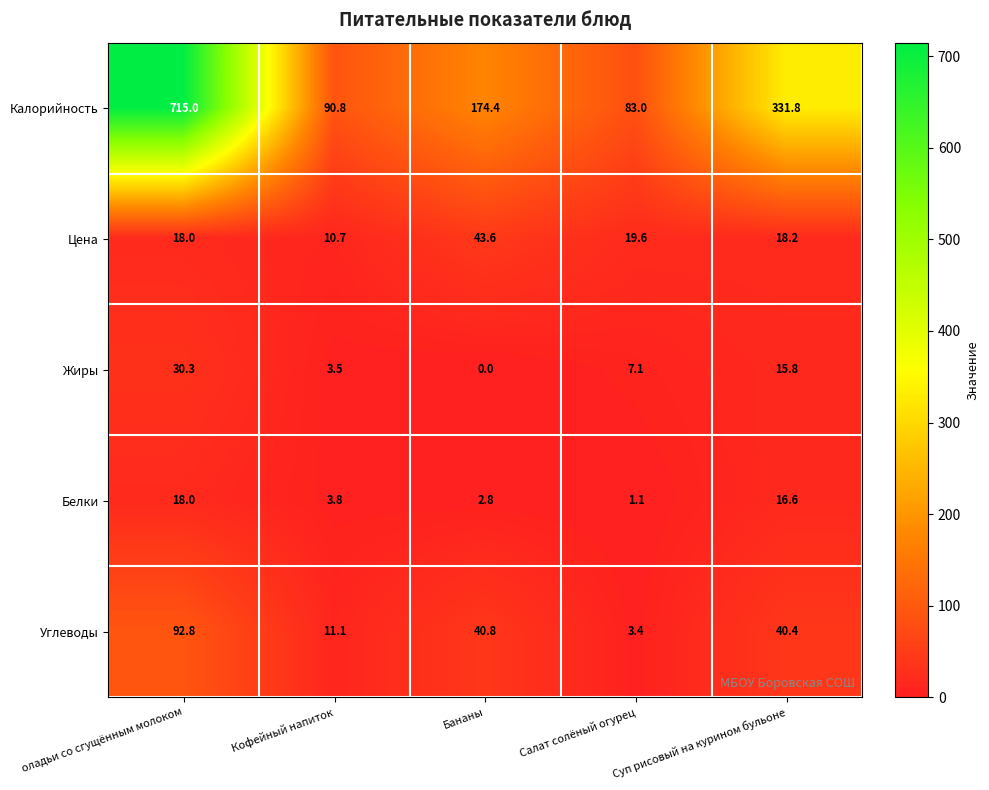

At how many categories does at least one series exceed 46?

5